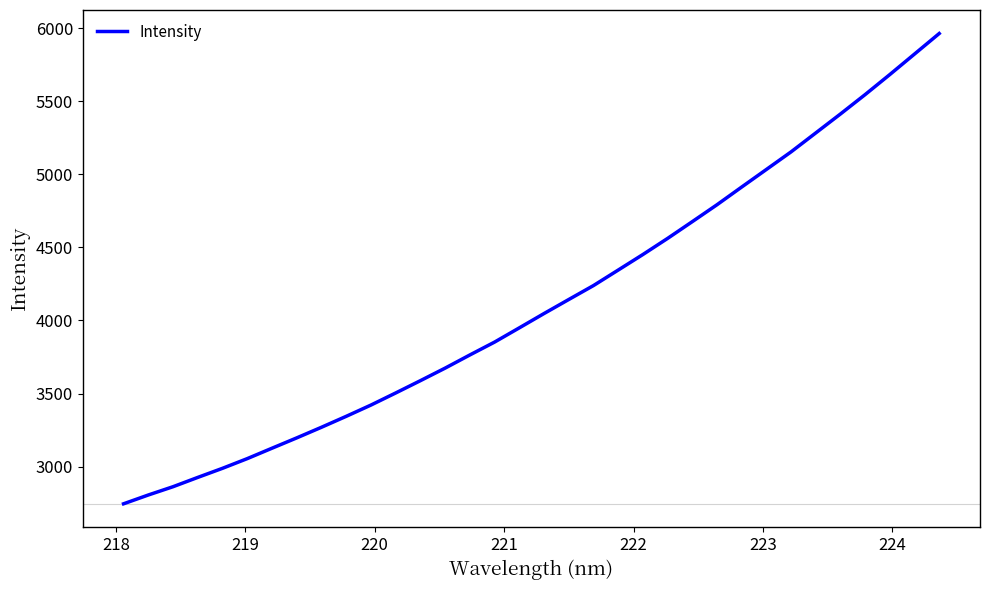

Reading left to right, list all the values displayed in this chart.

2744.9	2805.2	2862.0	2925.7	2988.0	3054.3	3125.5	3196.3	3269.0	3343.9	3421.0	3503.8	3588.0	3674.0	3764.1	3852.2	3949.6	4047.6	4143.7	4239.0	4345.2	4451.7	4562.0	4676.7	4792.5	4913.7	5034.1	5154.6	5284.2	5414.0	5546.9	5684.1	5824.4	5964.8